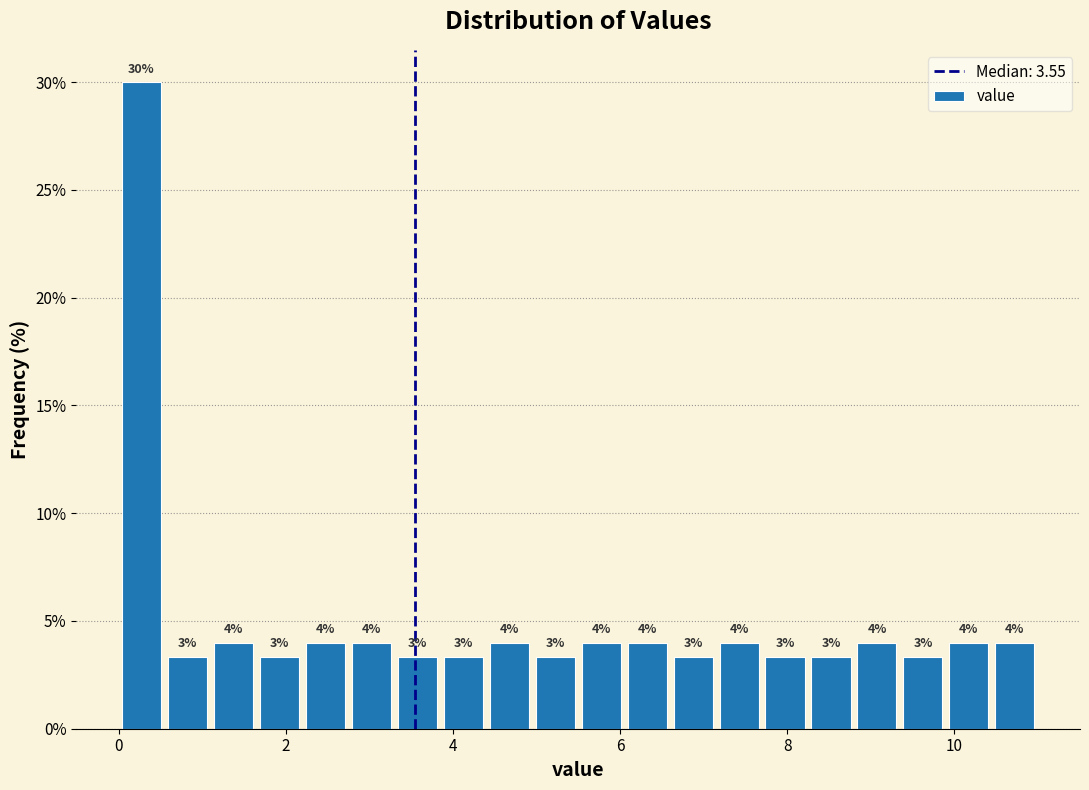

Read against the x-axis, roughly where is the centre of the tallest bar?

0.2